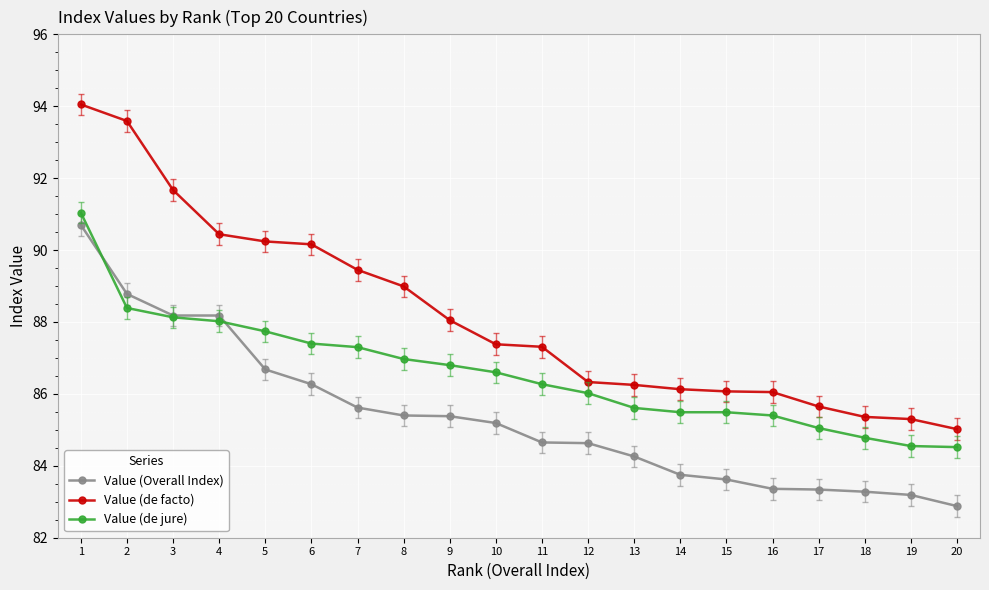

What are all the series names shown in the legend?

Value (Overall Index), Value (de facto), Value (de jure)